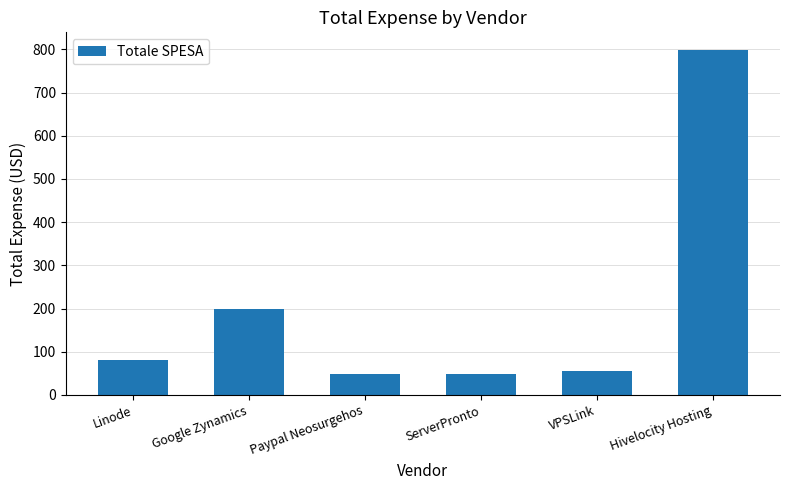

Read the value at ServerPronto.

47.7